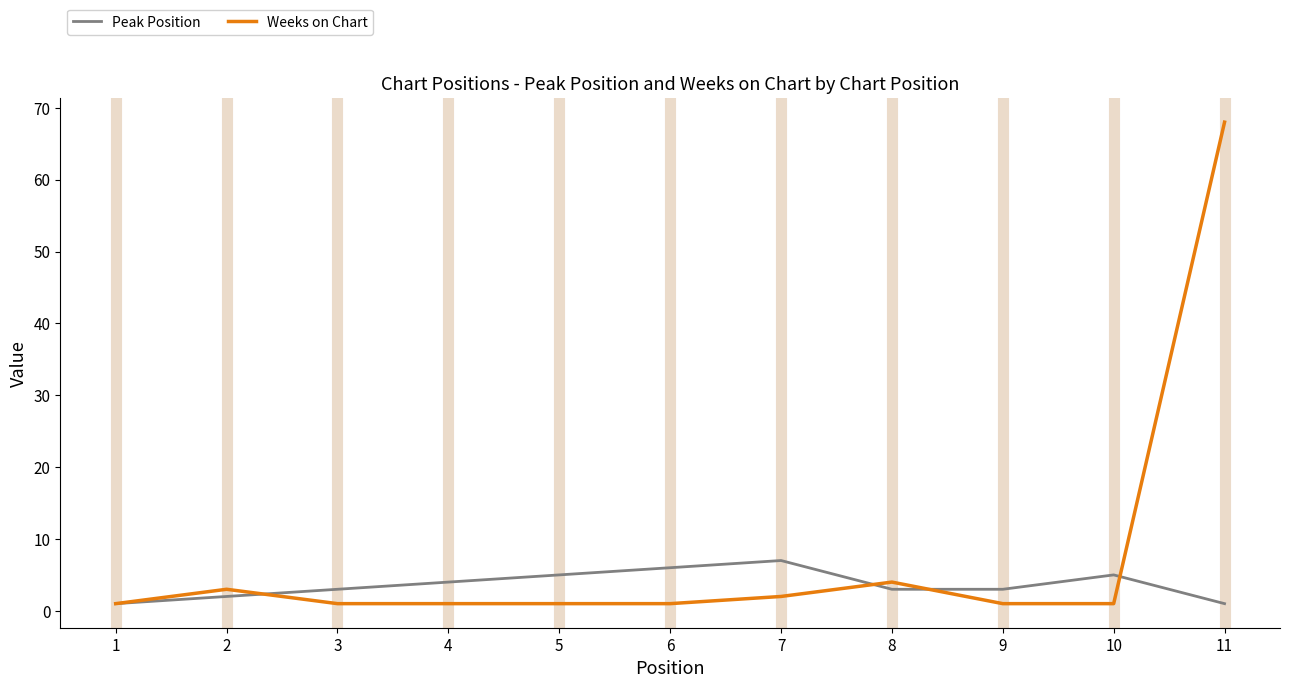

At which label does Peak Position reach its peak?

7